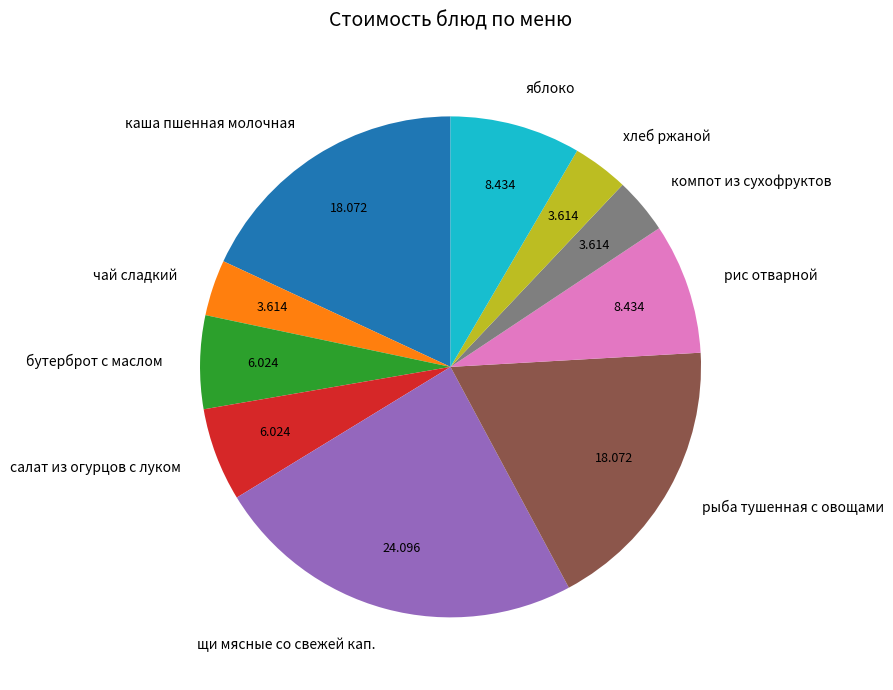

What is the largest slice in the pie chart?

щи мясные со свежей кап.